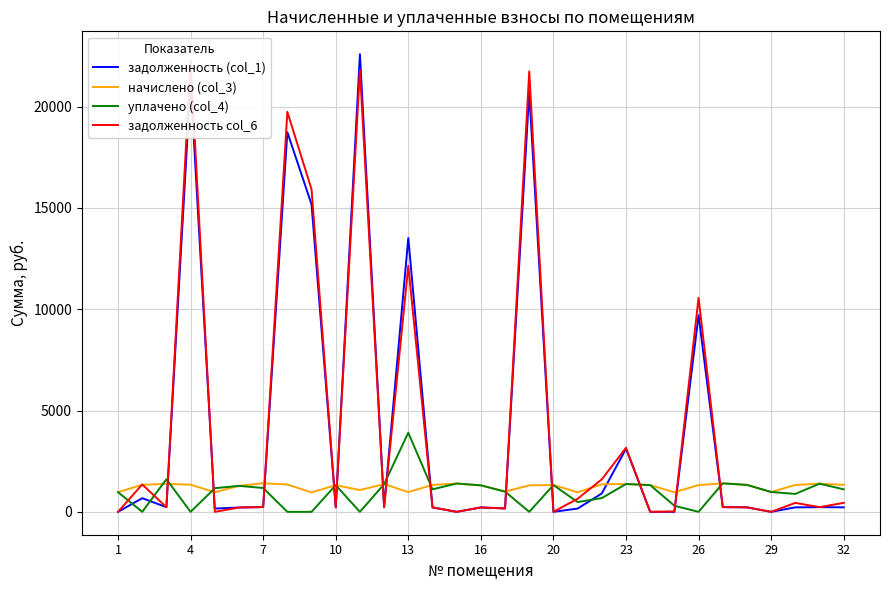

What is the lowest value of the начислено (col_3) series?

957.2